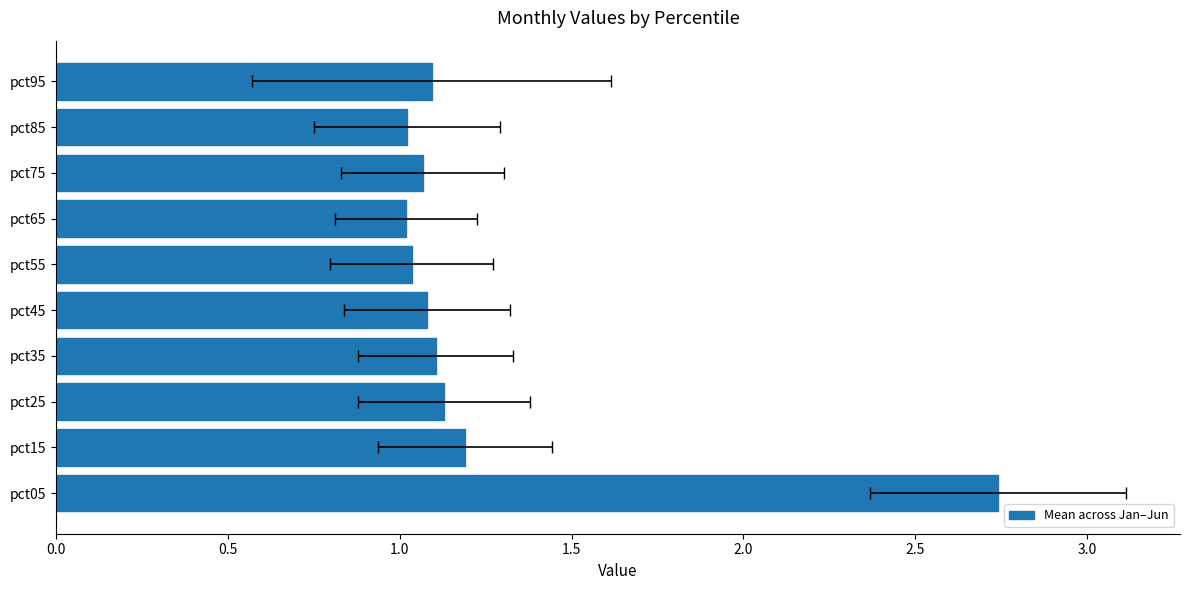

Is it true that the value at pct05 is 1.4?

False